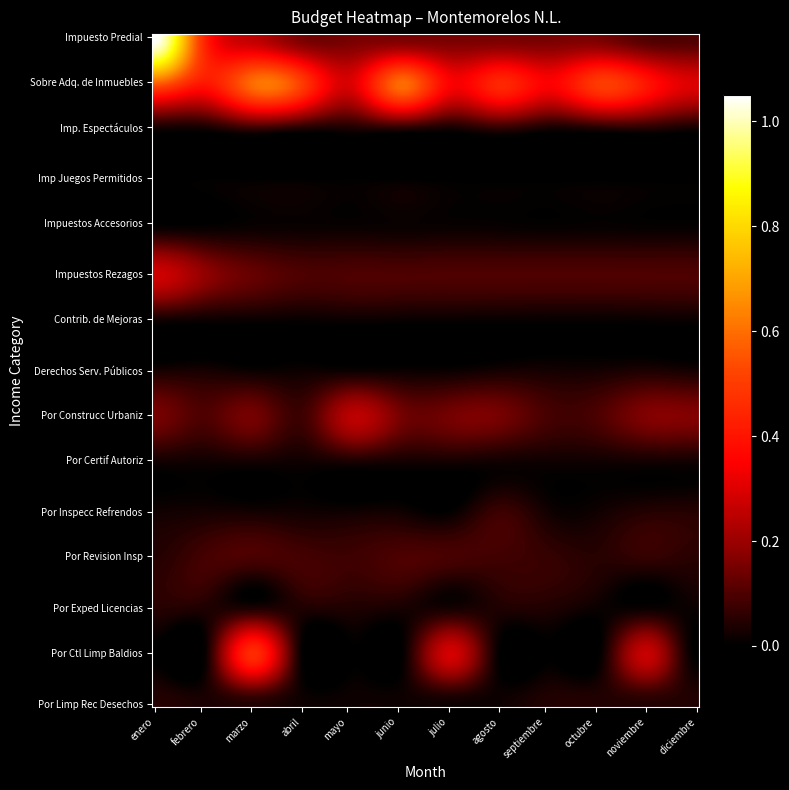

What is the total value across all series at septiembre?

9295000